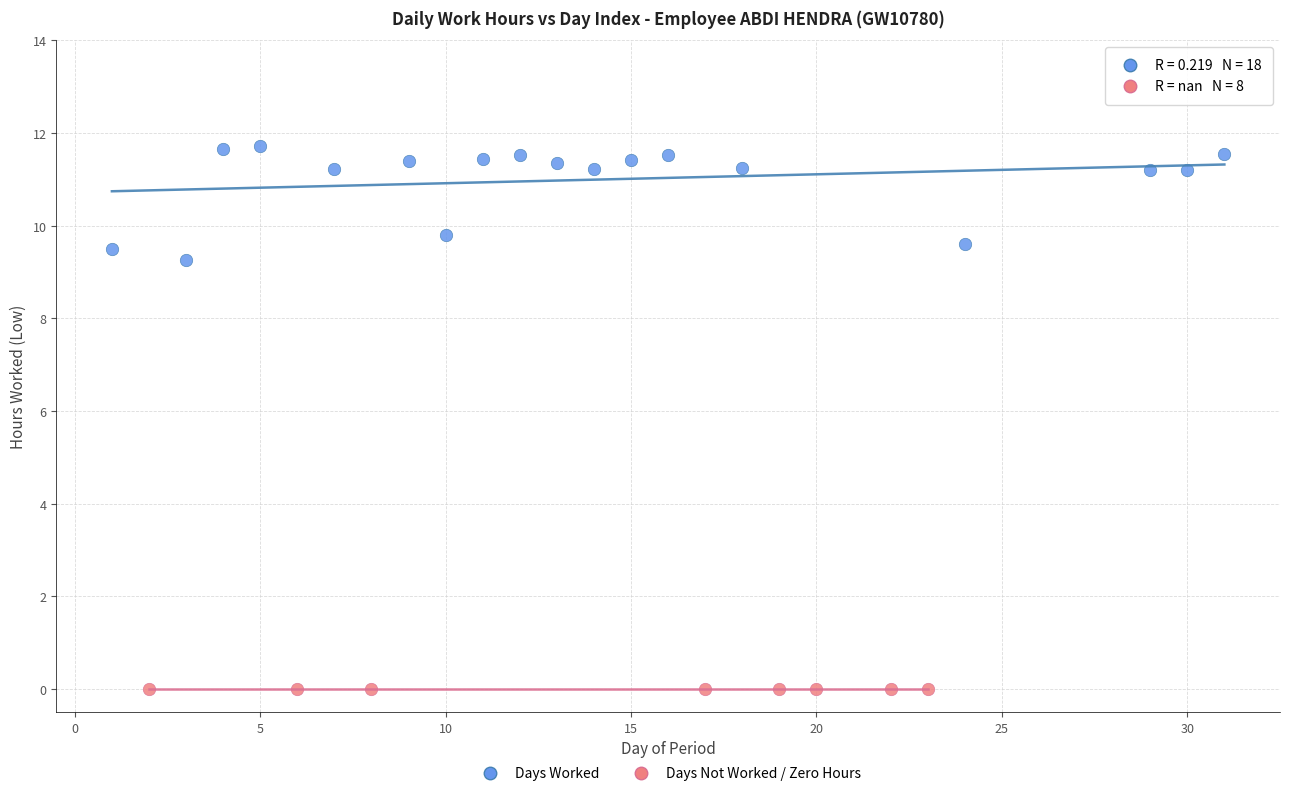

Which series contains the lowest Y value?

Days Not Worked / Zero Hours